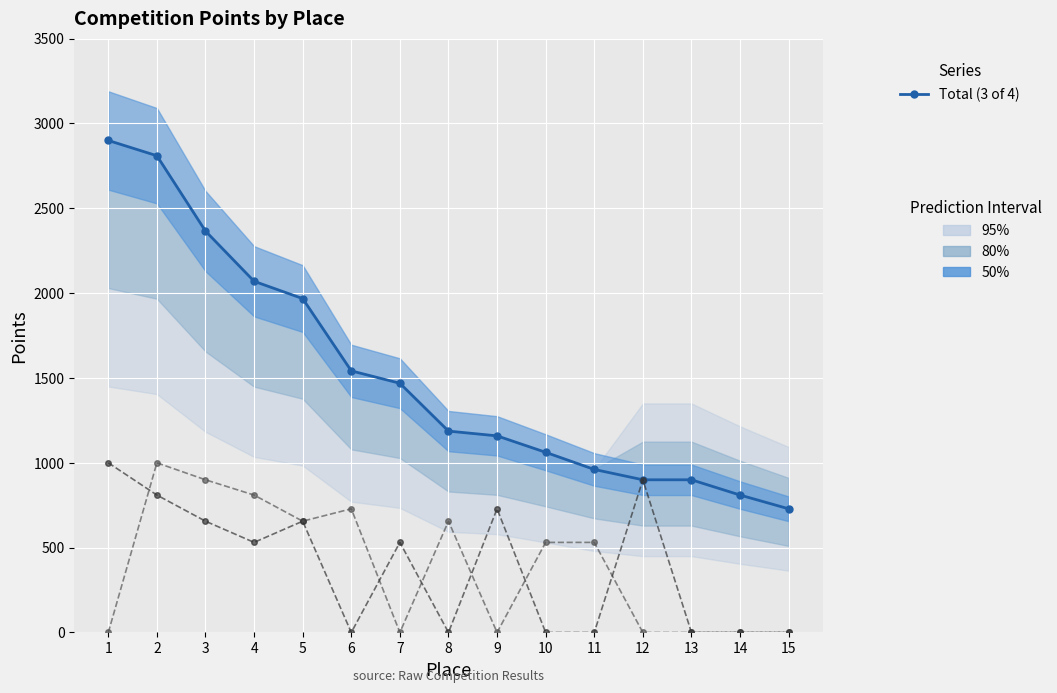

What is the sum of all Total (3 of 4) values?

22833